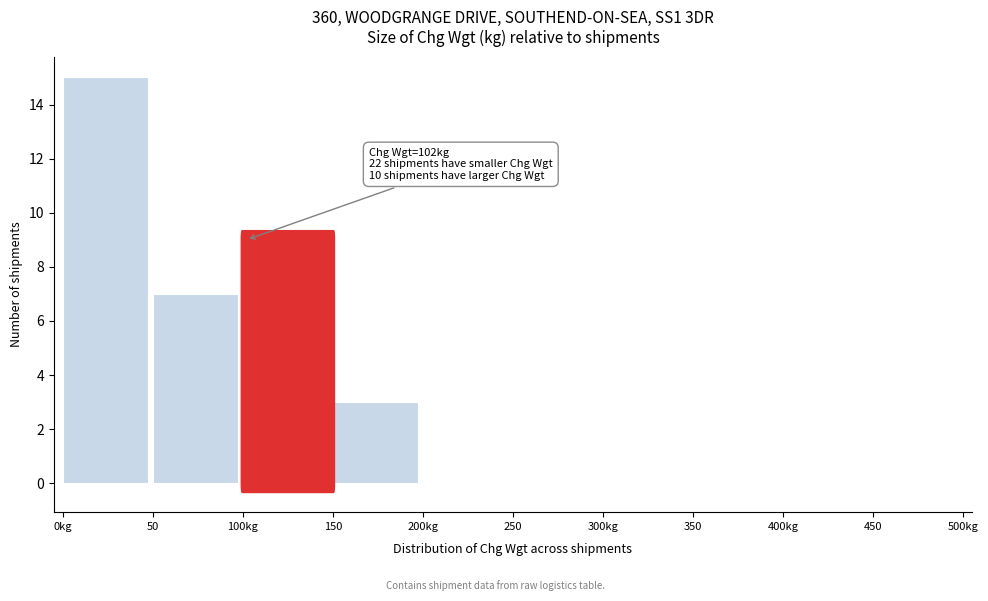

Reading left to right, extract all data points from this chart.

0kg=15	50=7	100kg=9	150=3	200kg=0	250=0	300kg=0	350=0	400kg=0	450=0